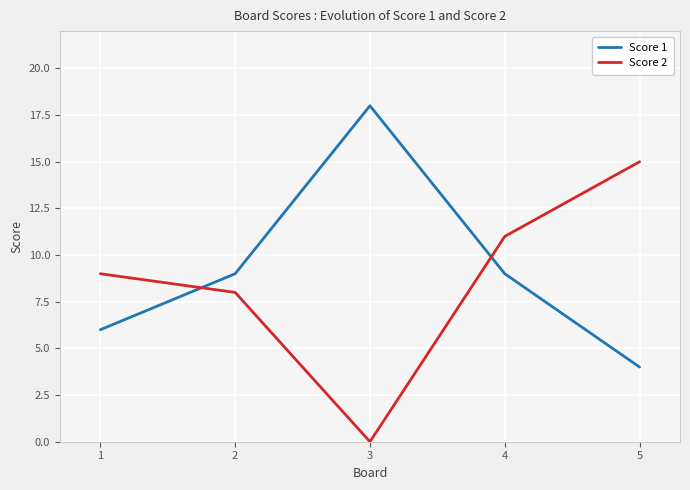

Between which two adjacent categories do Score 2 and Score 1 first intersect?

1 and 2